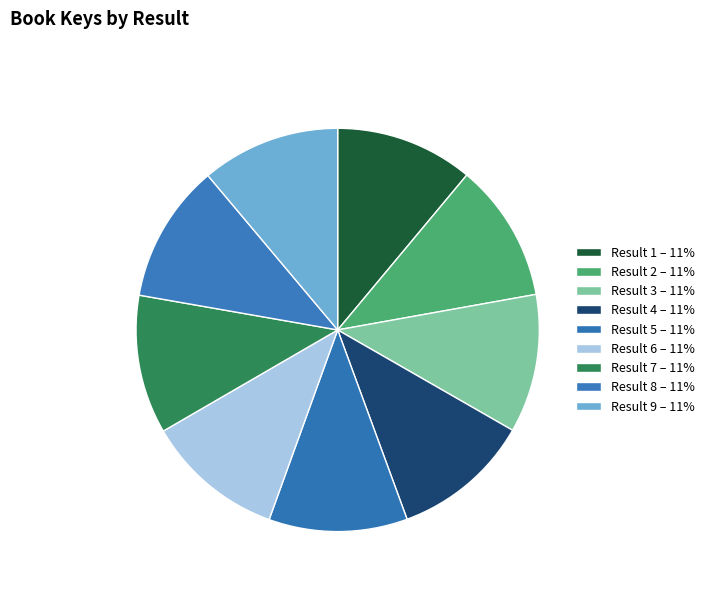

What is the smallest slice in the pie chart?

1